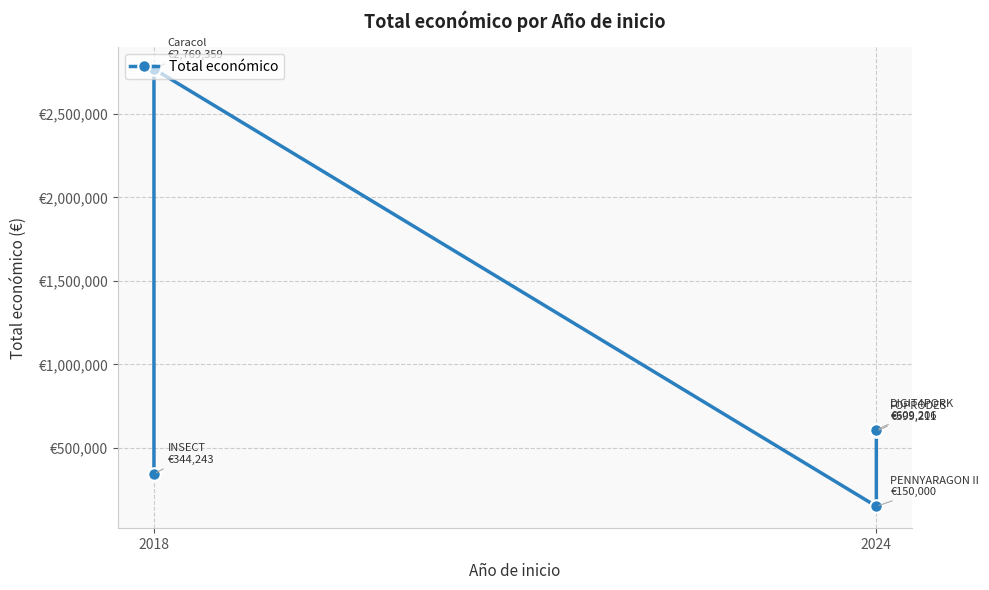

The chart shows a value of 609206 at 2024. True or false?

True